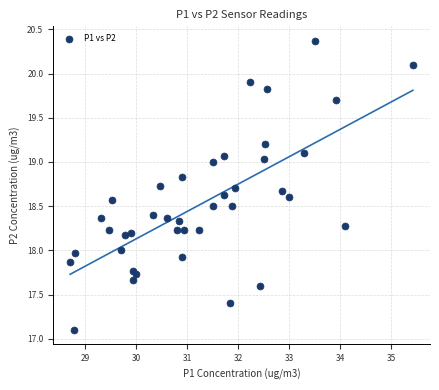

What is the range of Y values (max minus min)?

3.3